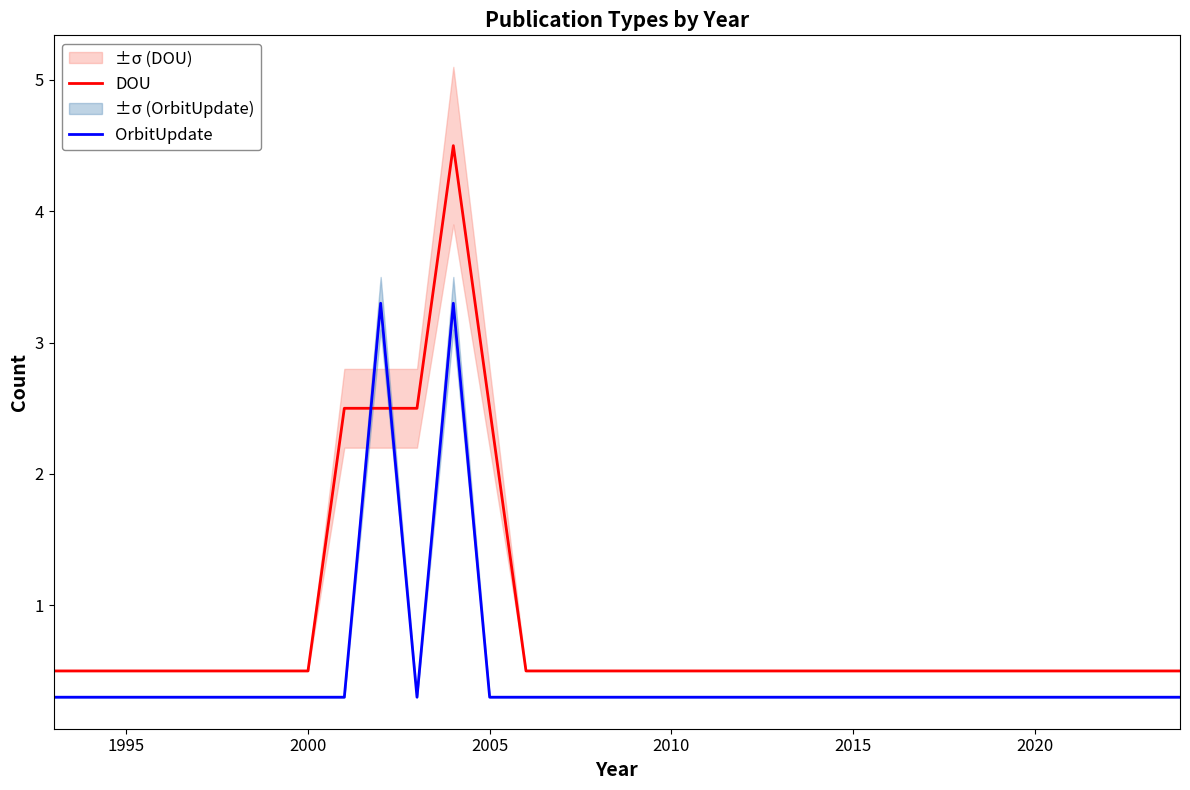

True or false: DOU has a value of 2.5 at 2005.

True